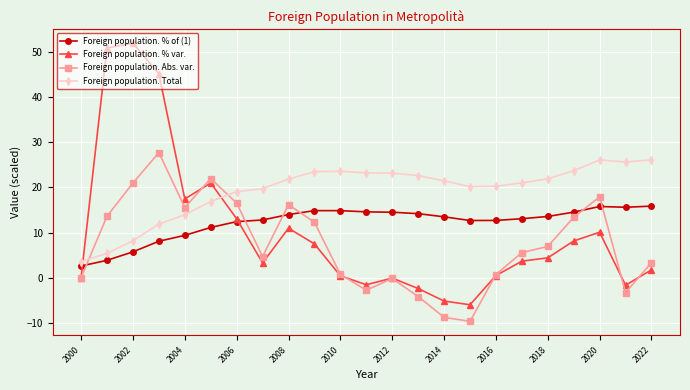

True or false: Foreign population. Total has more than 0 points higher than both neighbors.

True